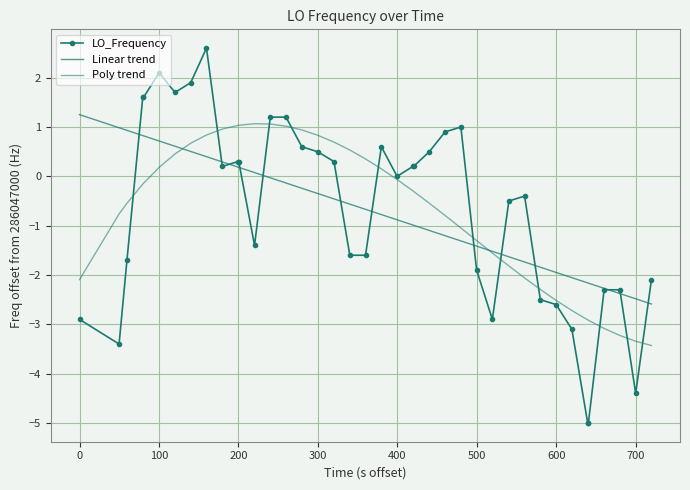

How many lines are shown in the chart?

3